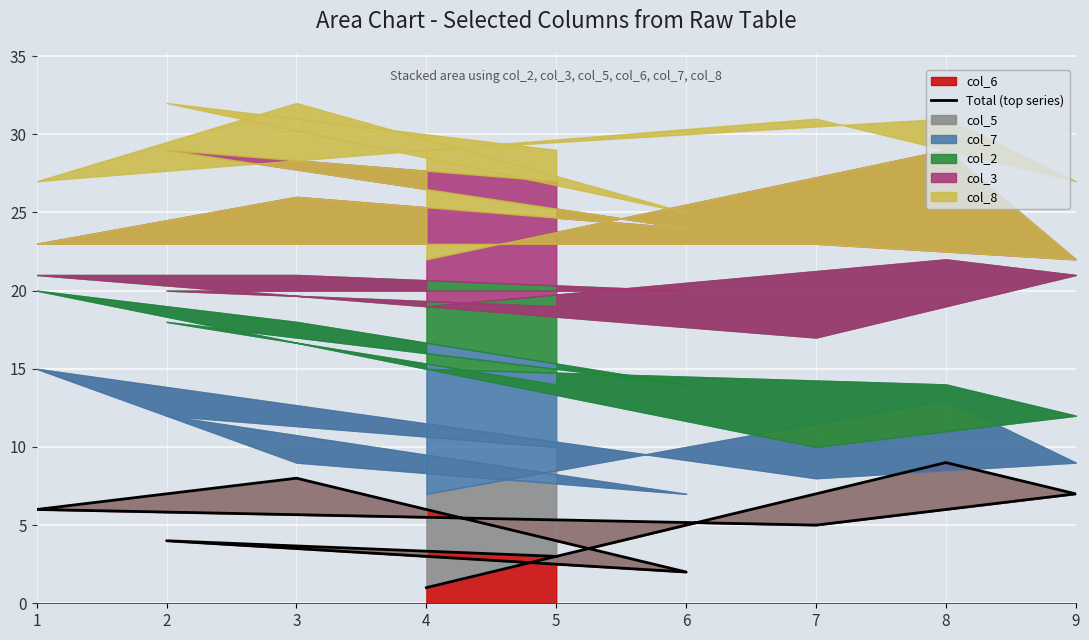

Reading right to left, list all the values displayed in this chart.

1	9	7	5	6	8	2	4	3